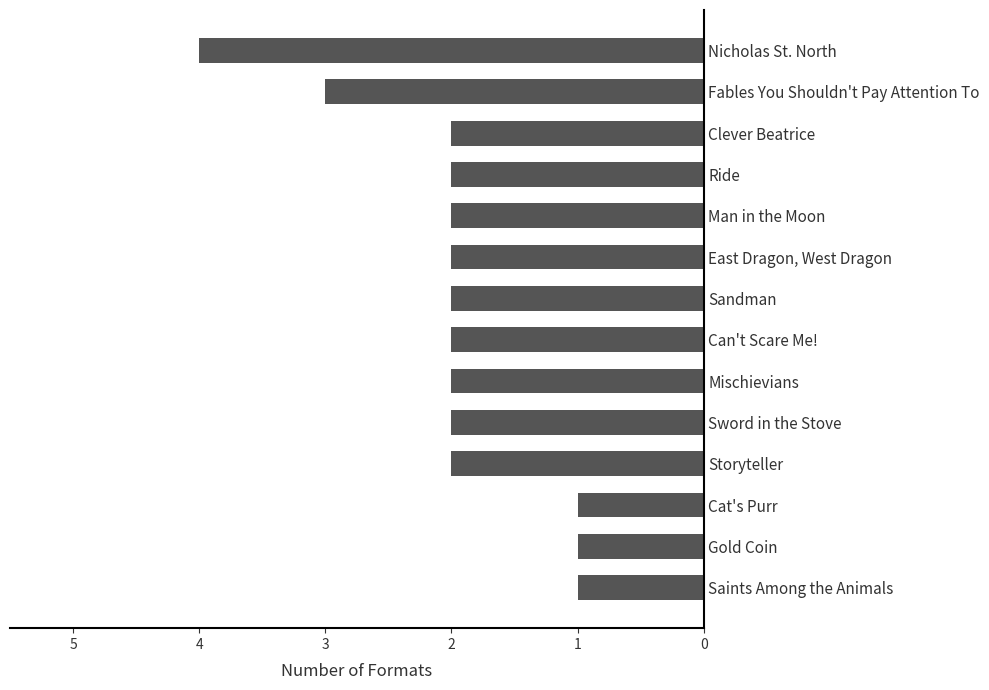

Between Fables You Shouldn't Pay Attention To and Sword in the Stove, which is larger?

Fables You Shouldn't Pay Attention To